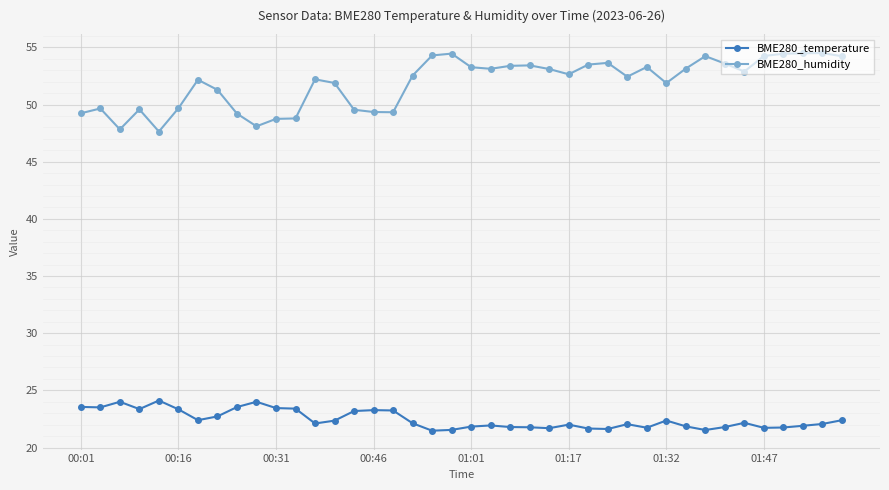

How many lines are shown in the chart?

2